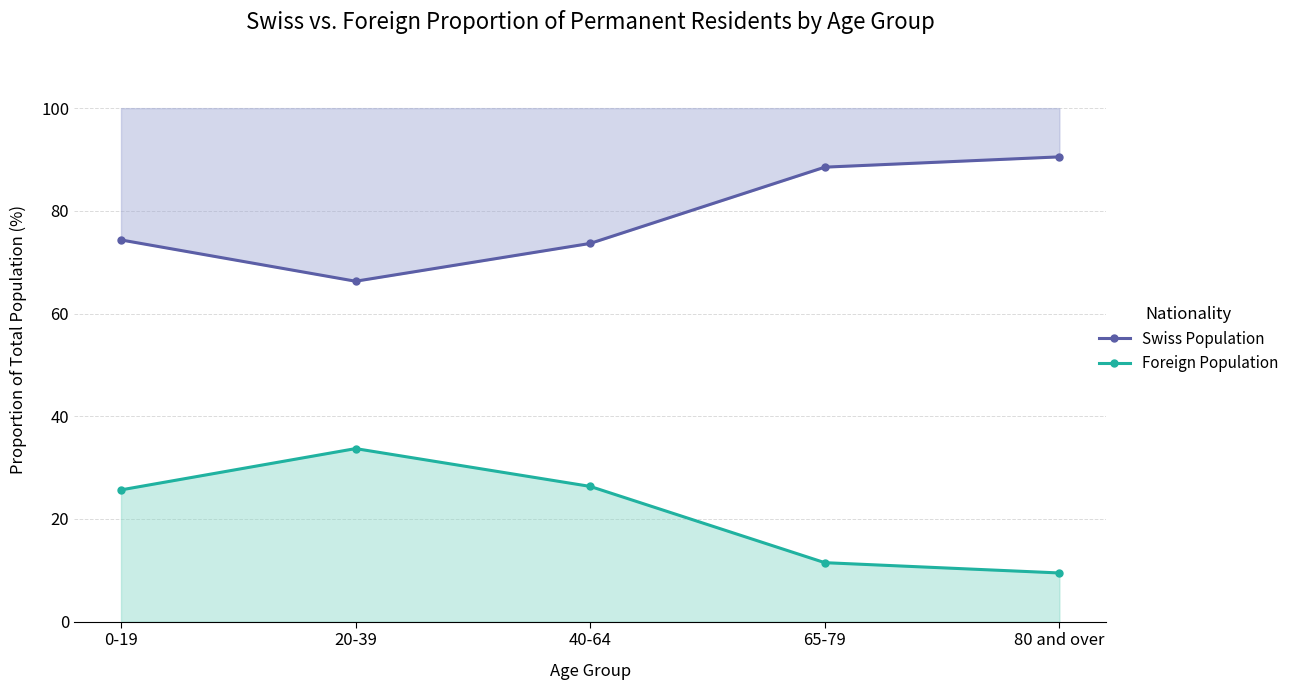

How many lines are shown in the chart?

2